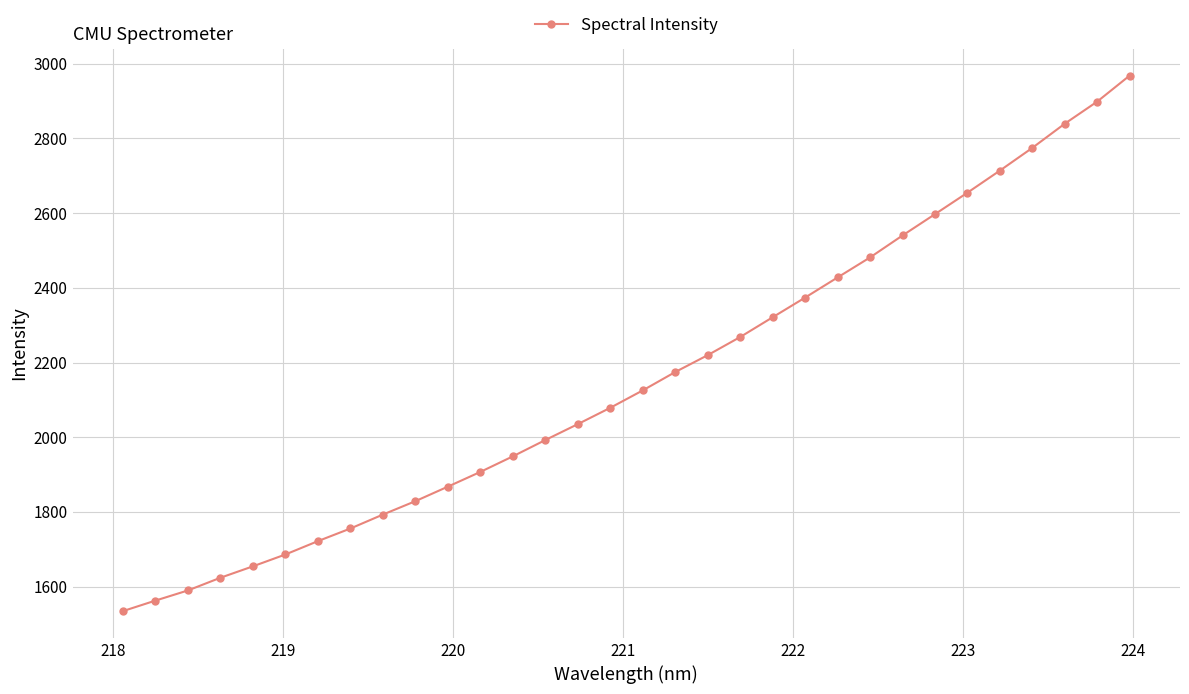

Is this an area chart (filled region under the line)?

No